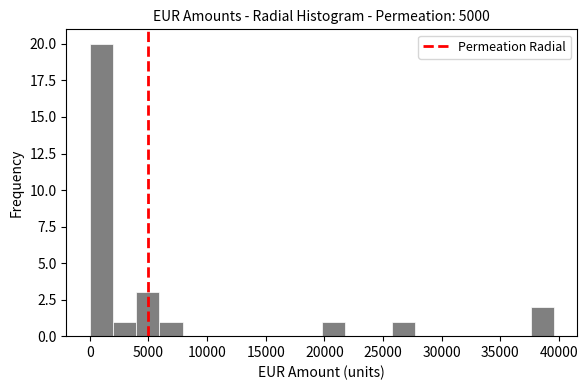

Read against the x-axis, roughly where is the centre of the tallest bar?

1000